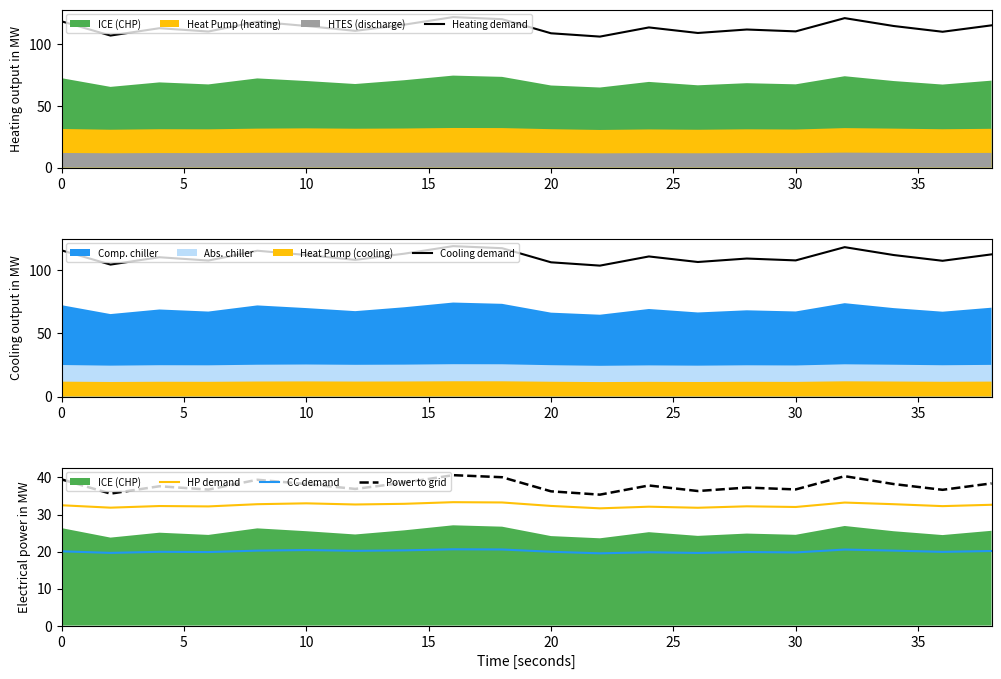

The value of HP demand at 0 is 19.6. True or false?

False